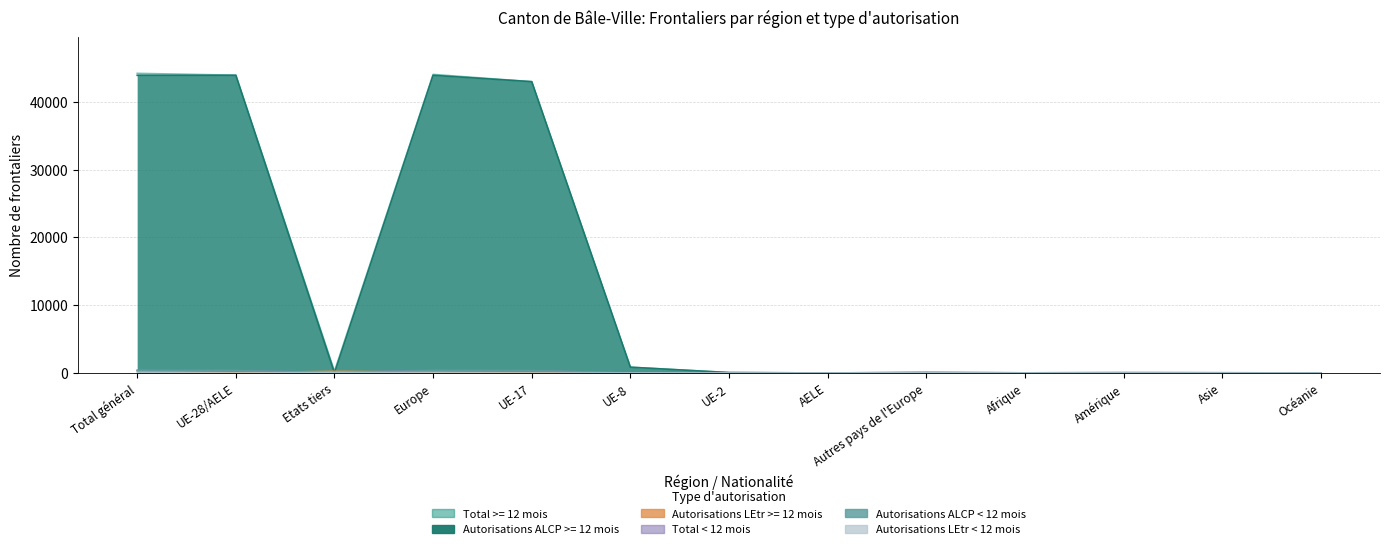

Which label corresponds to the smallest value in the chart?

Etats tiers